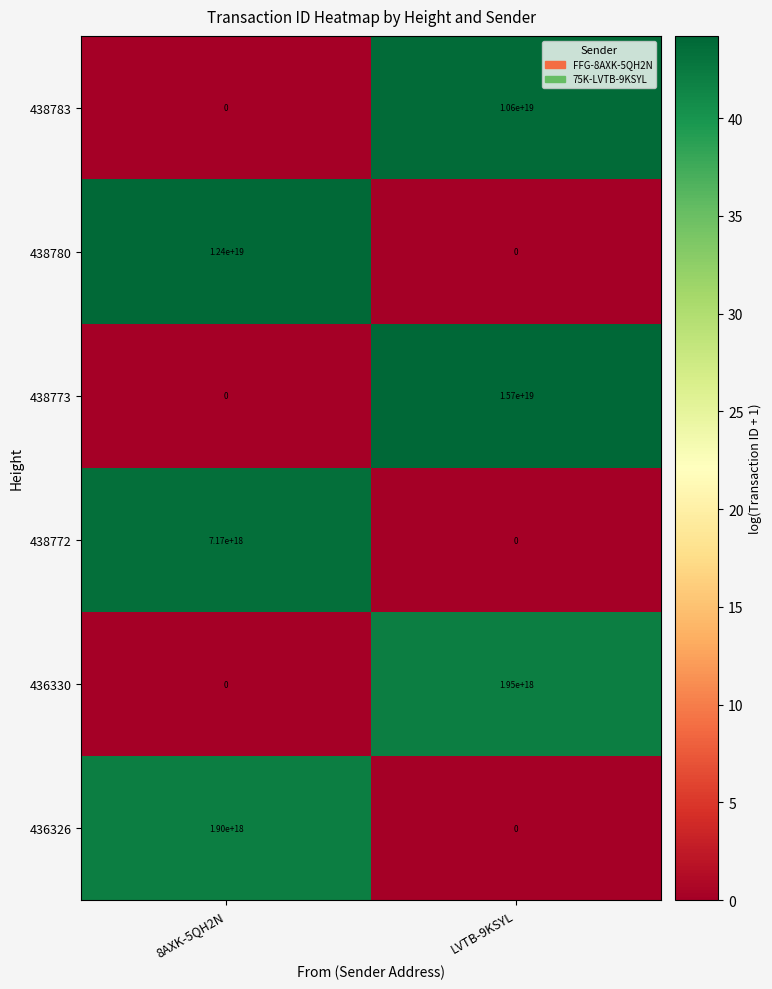

Is it true that 438773 equals -9382925875930918912 at 8AXK-5QH2N?

False